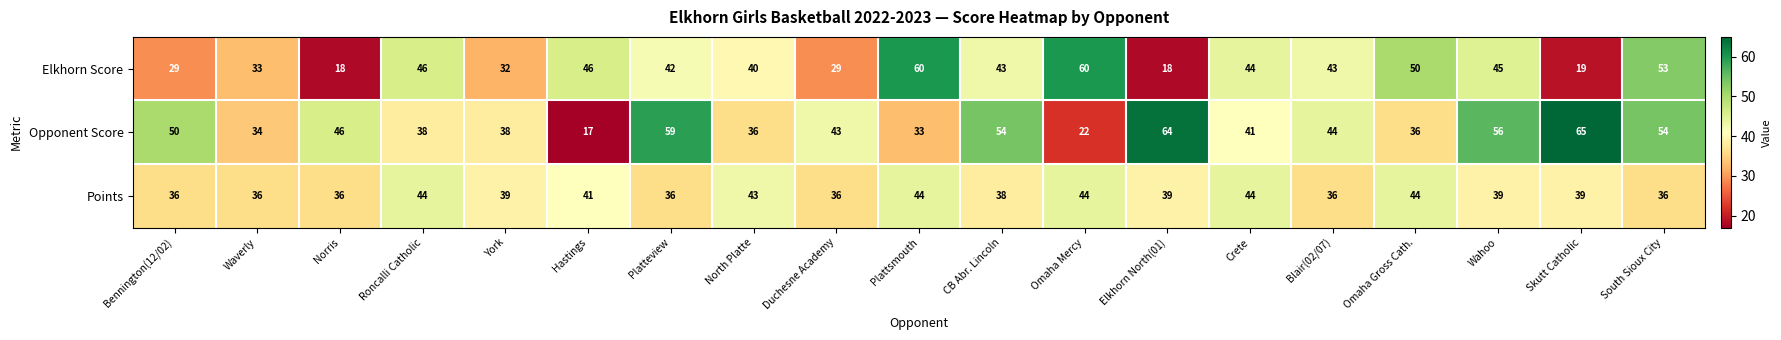

Which series has the largest total across all categories?

Opponent Score